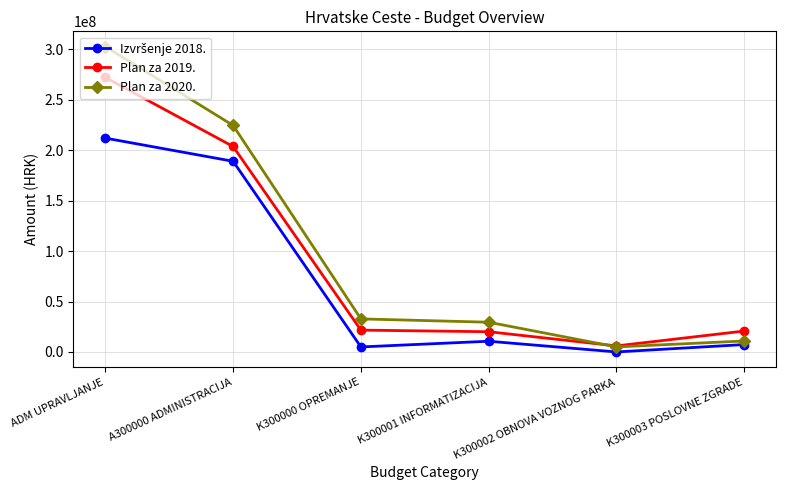

Count the number of categories in the chart.

6